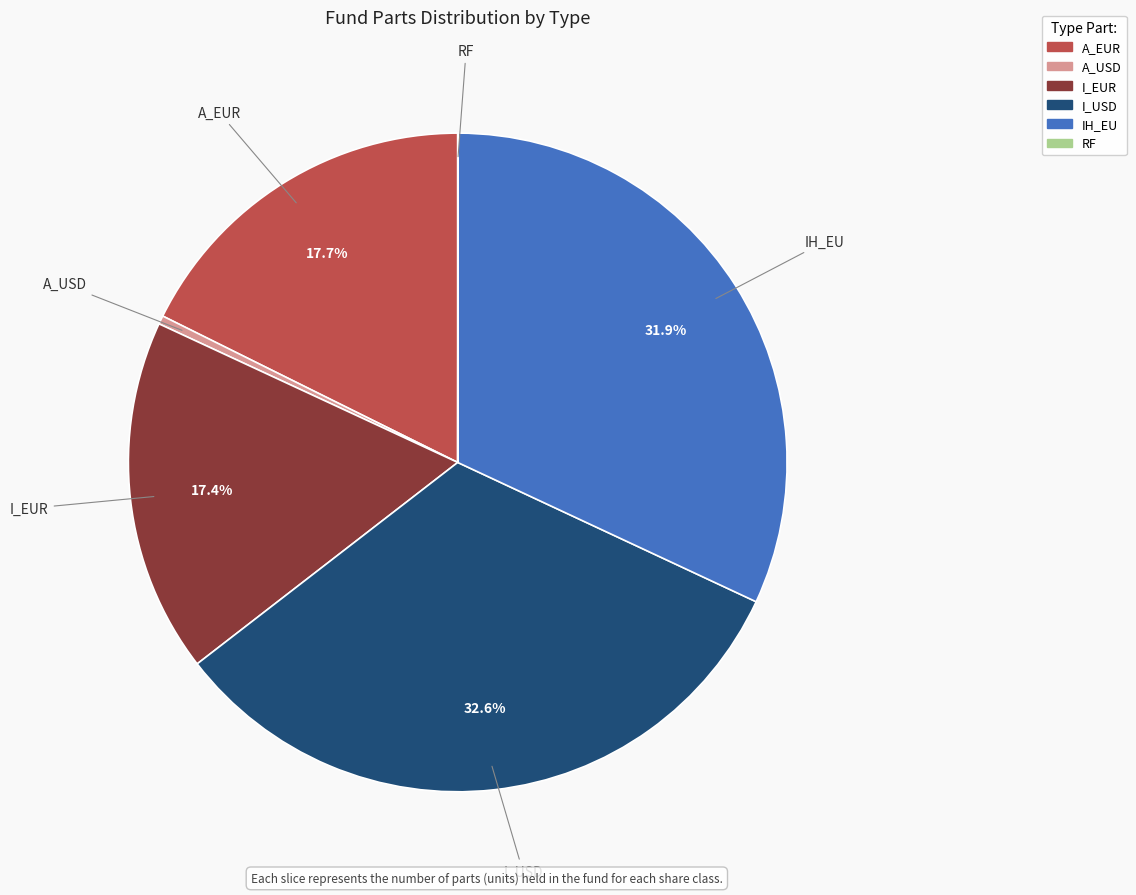

True or false: I_EUR accounts for 32% of the total.

False